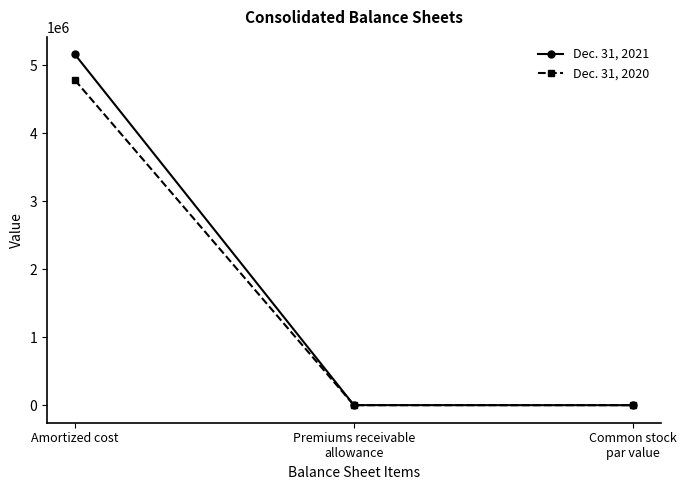

Does the chart have visible grid lines?

No